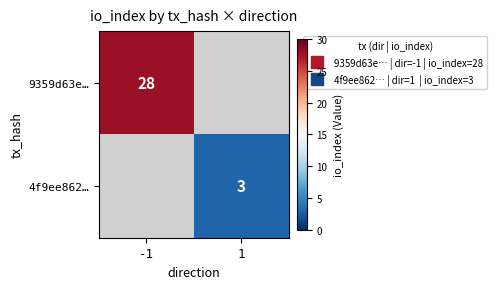

How many categories are shown in the chart?

2